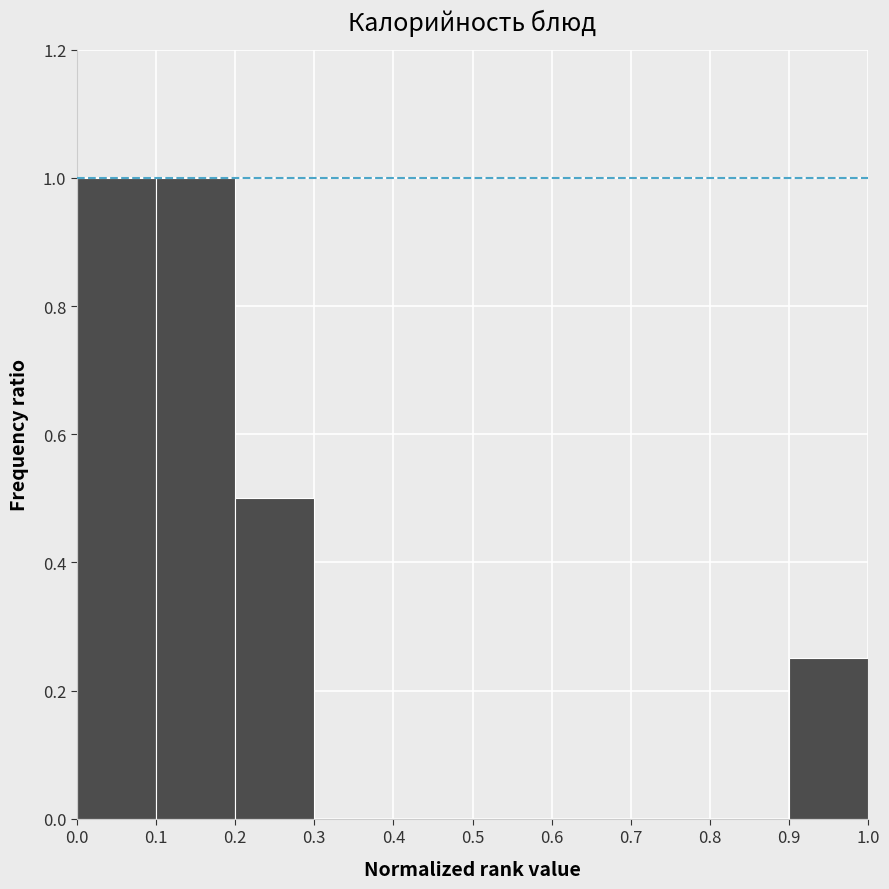

Reading left to right, list every bar in this chart as the range it spans on the x-axis followed by its height. The values are not printed on the chart, so give them approximately, as read against the axis.

0.0 to 0.1: 1.00
0.1 to 0.2: 1.00
0.2 to 0.3: 0.50
0.3 to 0.4: 0
0.4 to 0.5: 0
0.5 to 0.6: 0
0.6 to 0.7: 0
0.7 to 0.8: 0
0.8 to 0.9: 0
0.9 to 1.0: 0.26